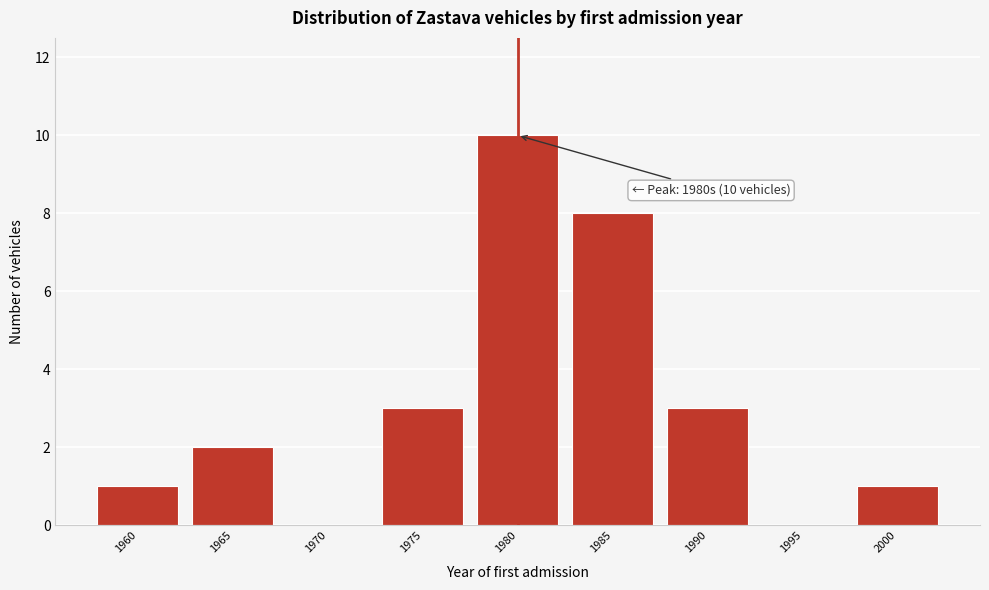

Reading left to right, list all the values displayed in this chart.

1960=1	1965=2	1970=0	1975=3	1980=10	1985=8	1990=3	1995=0	2000=1